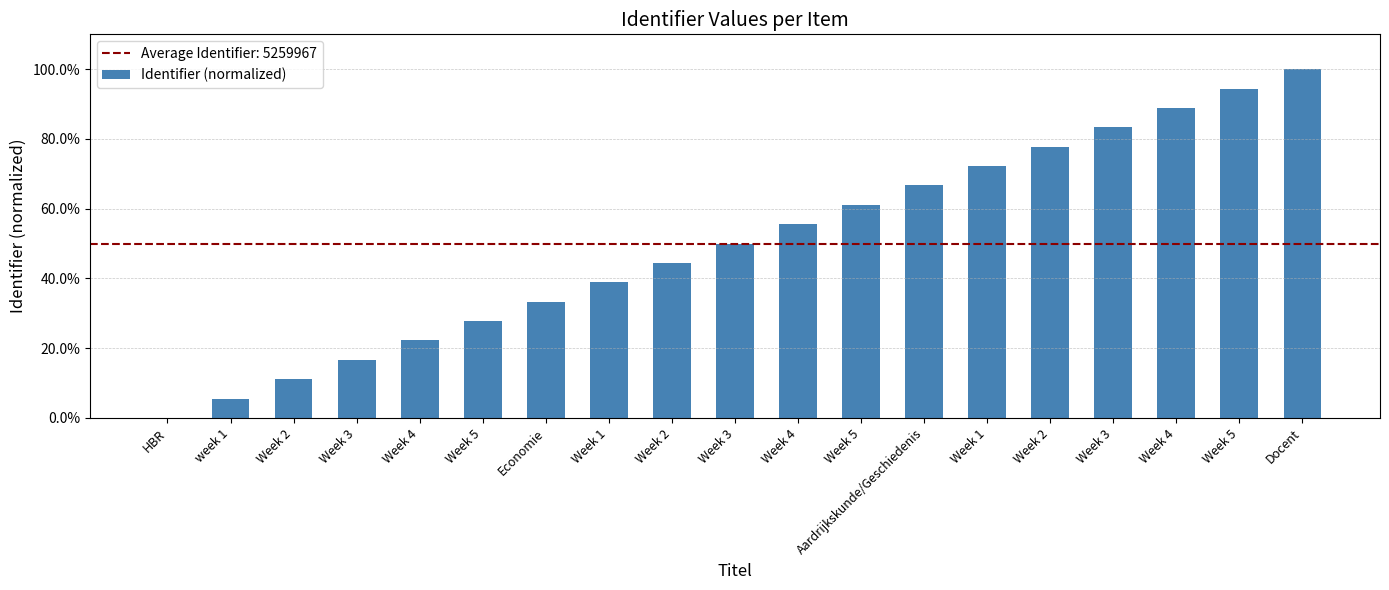

At which label is the value closest to 0?

HBR